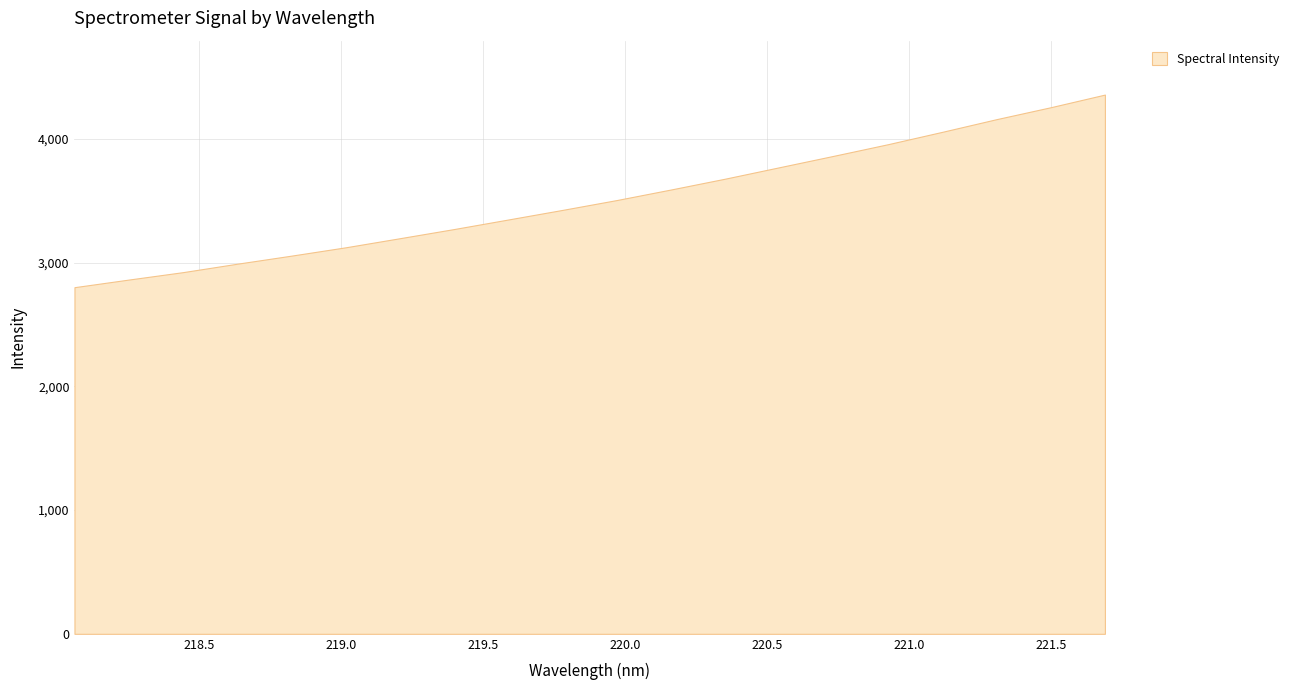

What is the maximum value shown in the chart?

4357.3